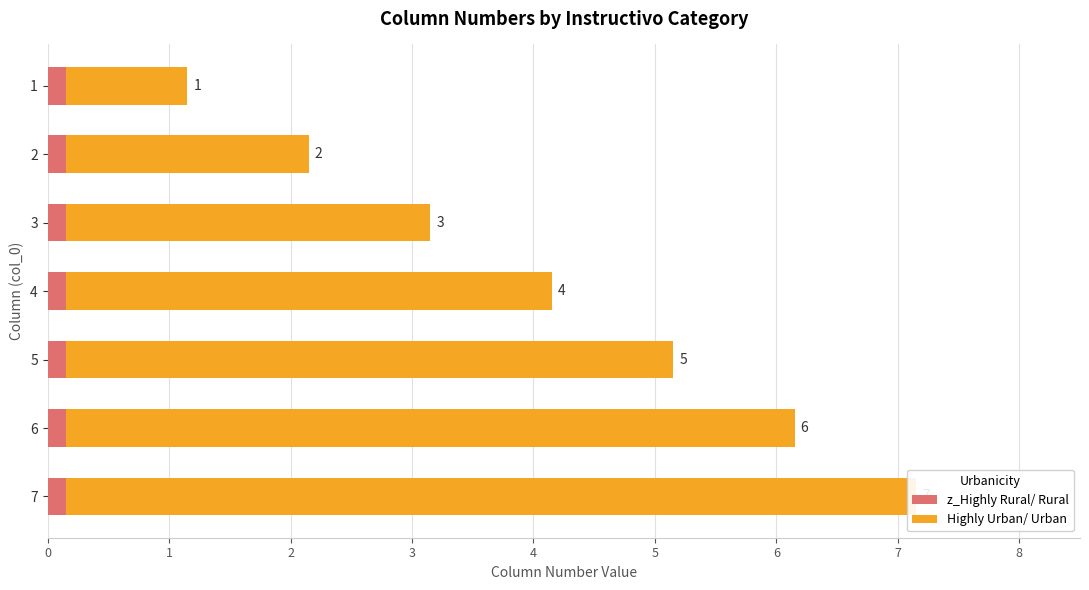

Between 0 and 3, which series saw the biggest shift?

Highly Urban/ Urban